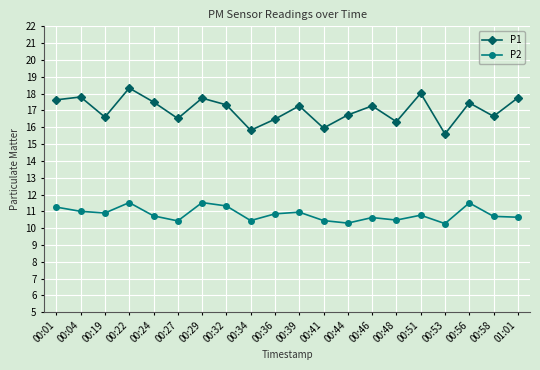

Is this an area chart (filled region under the line)?

No